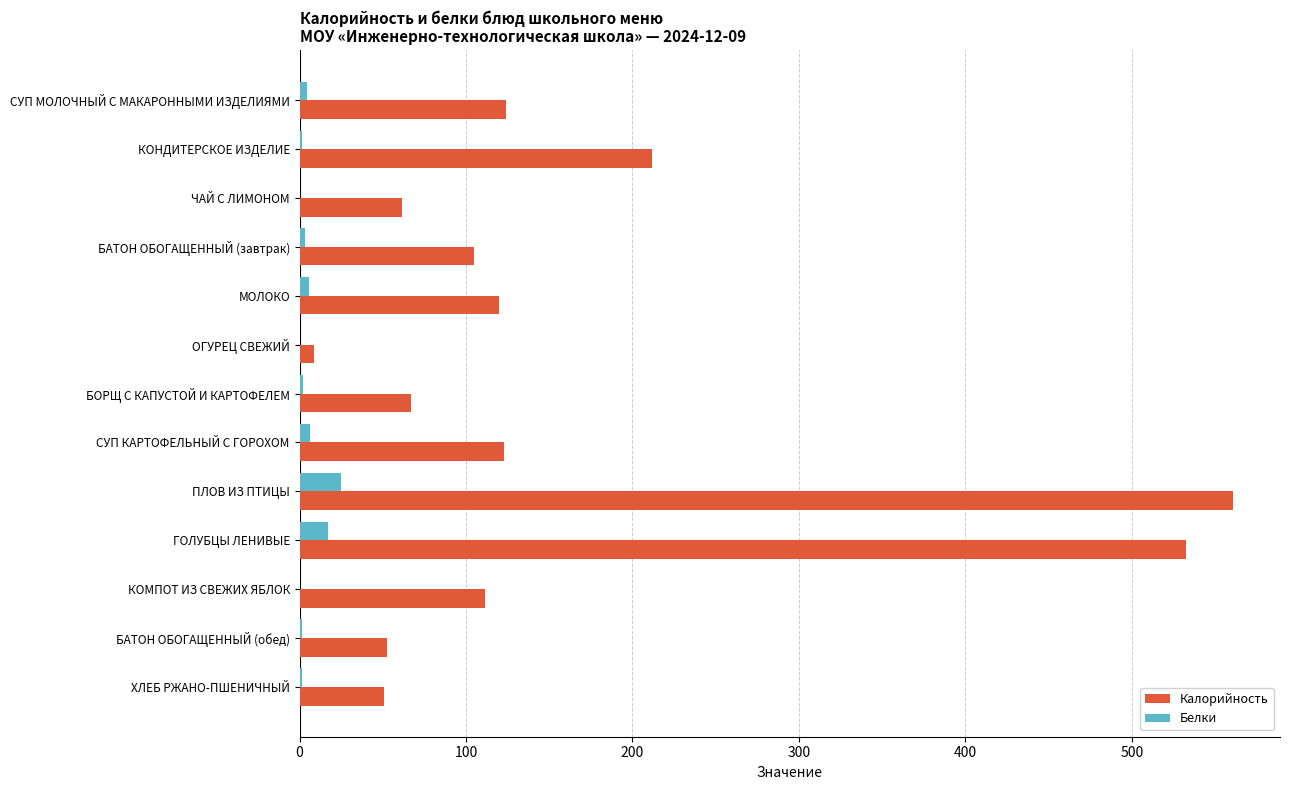

How many data points does each series have?

13